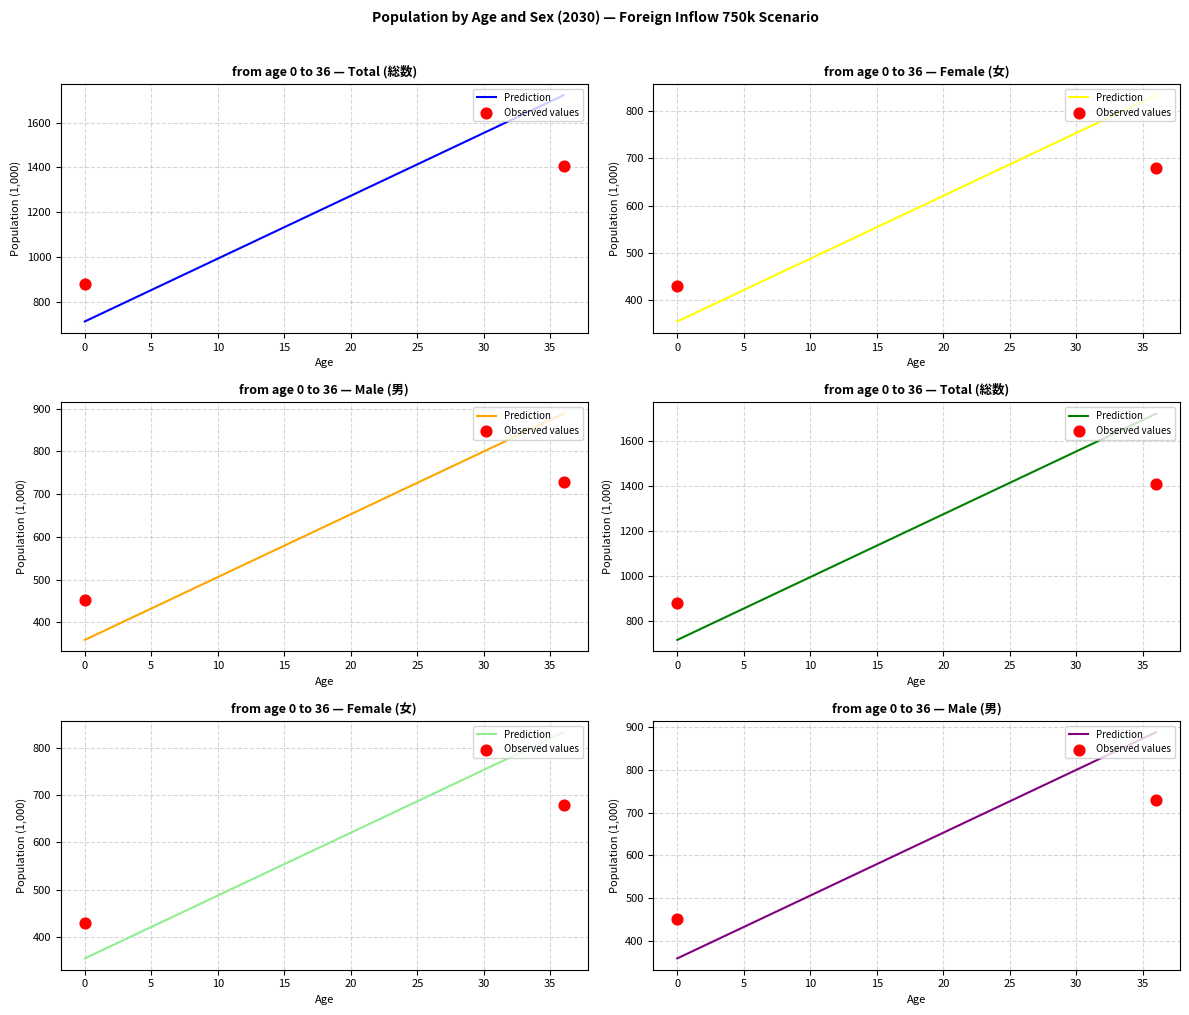

Which series reaches the minimum Y coordinate?

Female (女)